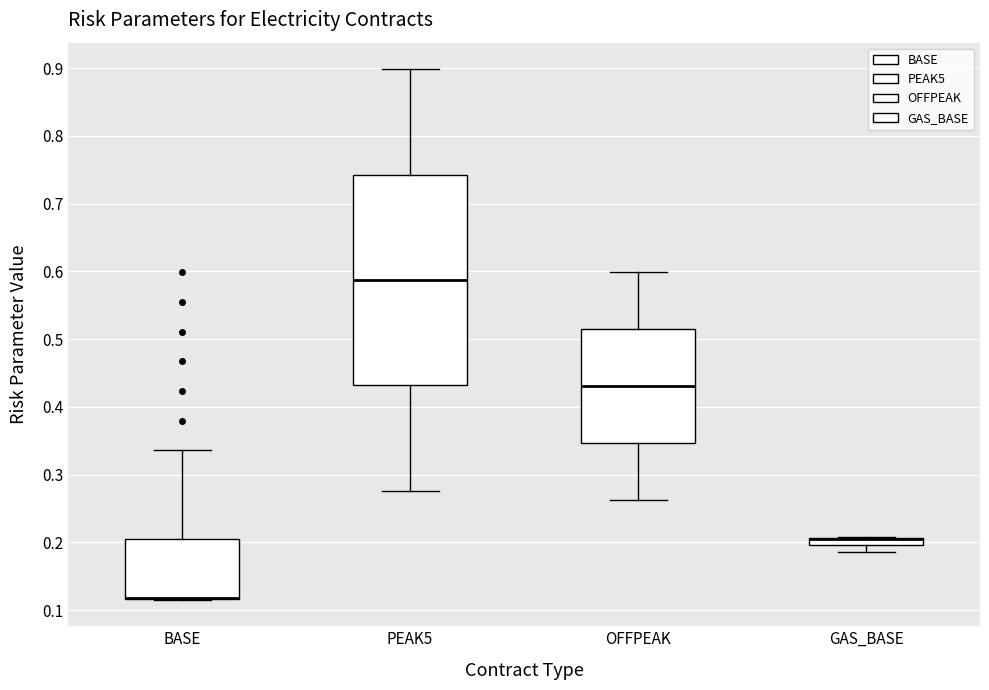

Which box is the tallest, from its lower edge to its upper edge?

PEAK5